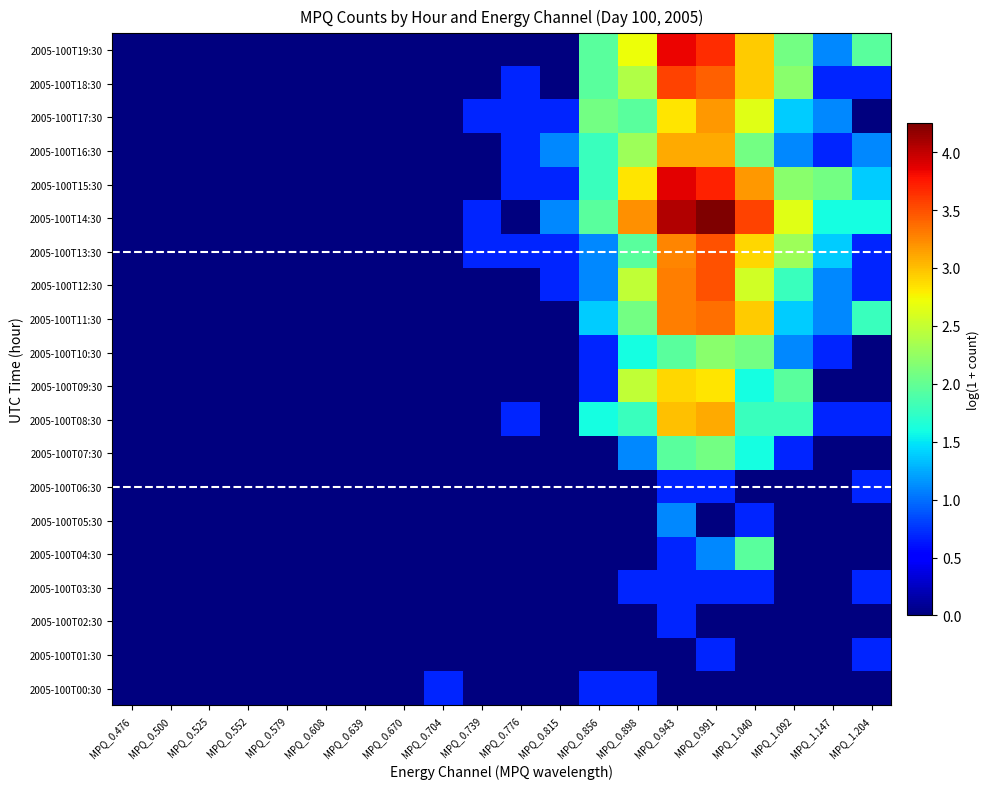

Between MPQ_0.476 and MPQ_1.040, which series saw the biggest shift?

2005-100T14:30